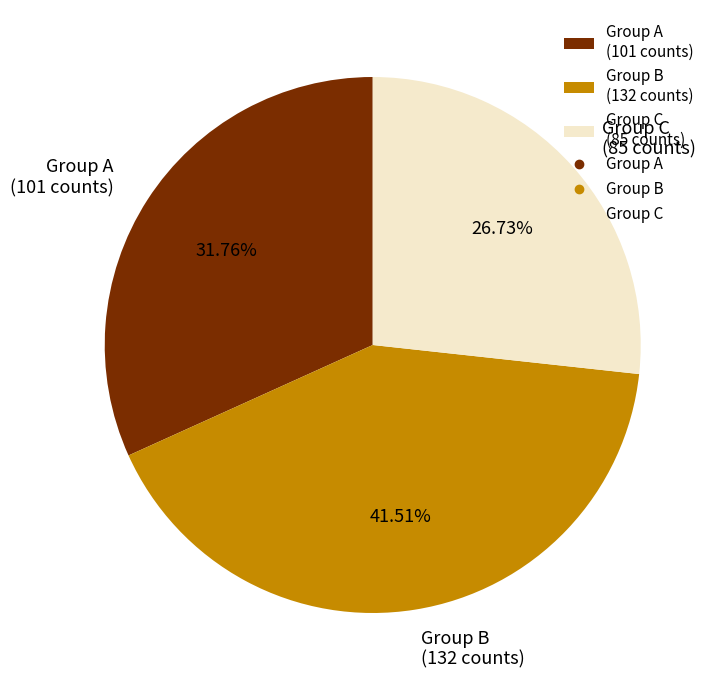

Which slice is the smallest?

Group C (85 counts)